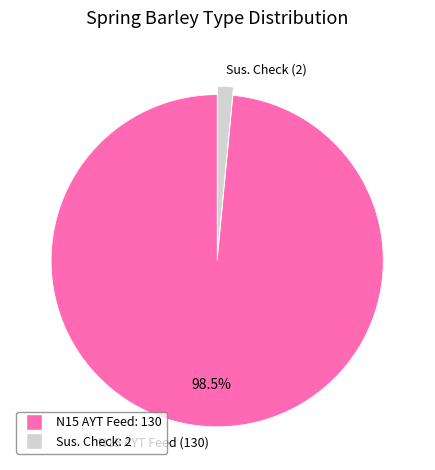

Which slice represents more than half of the pie?

N15 AYT Feed